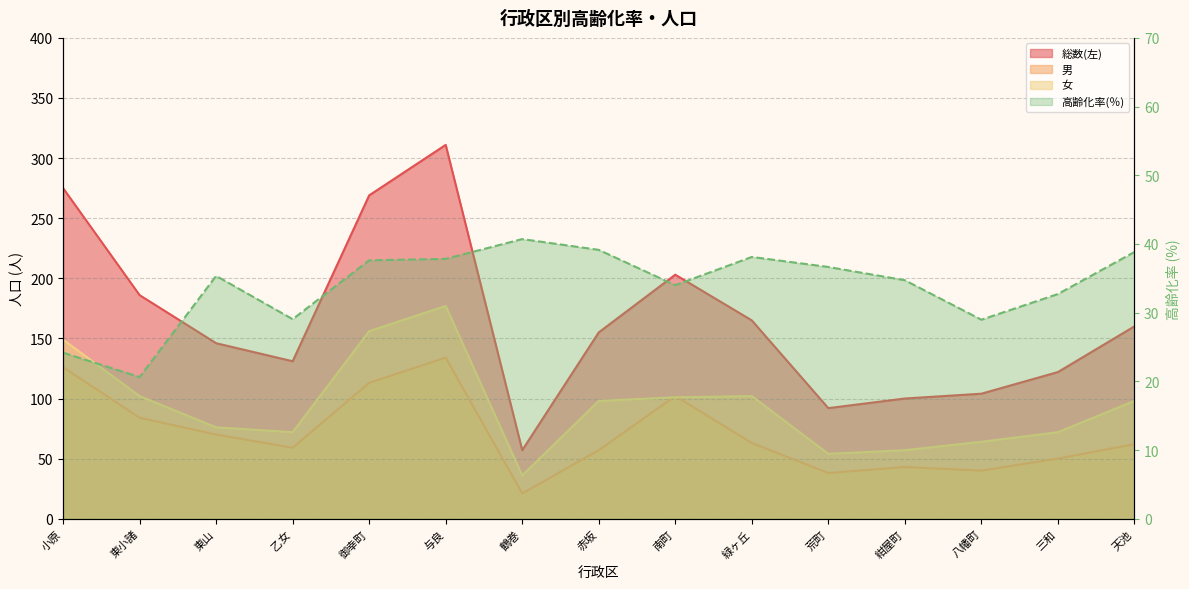

Rank the series by their average value, from highest to lowest.

総数(左), 女, 男, 高齢化率(％)